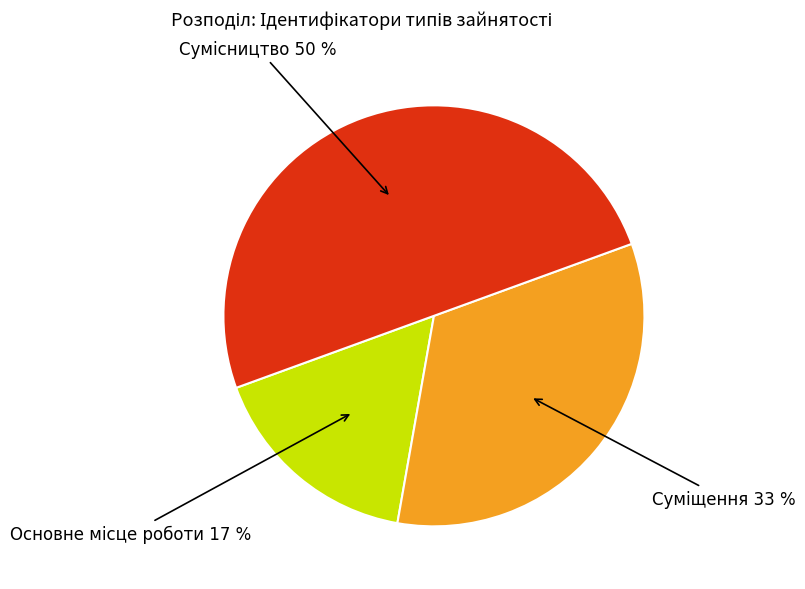

To the nearest percent, what is the average slice percentage?

33%